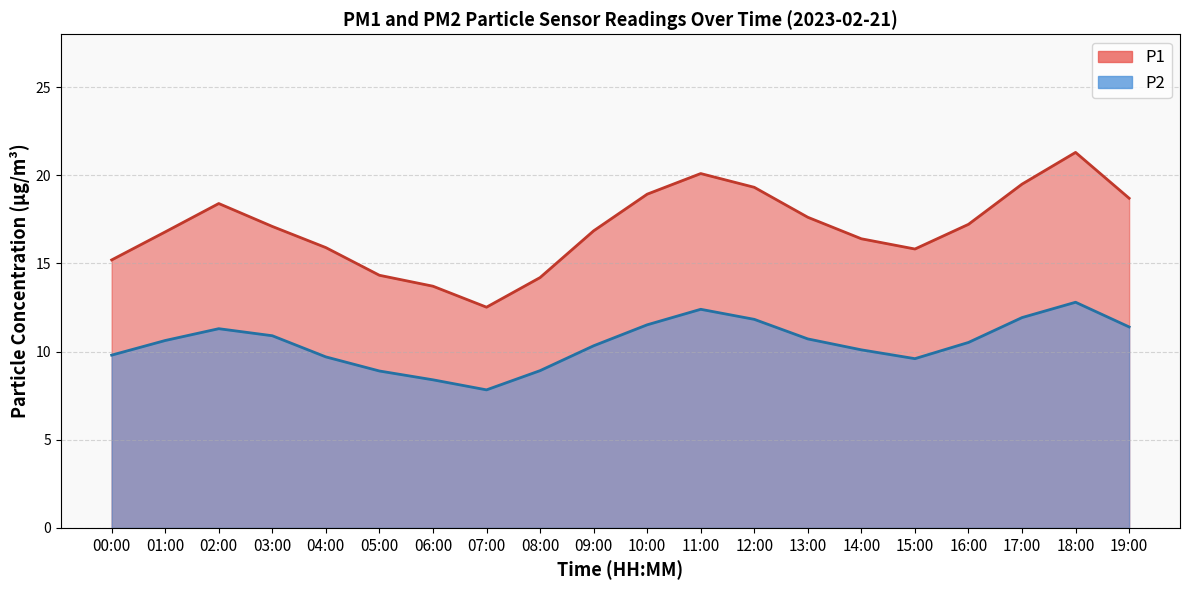

Which series has the largest range (max minus min)?

P1